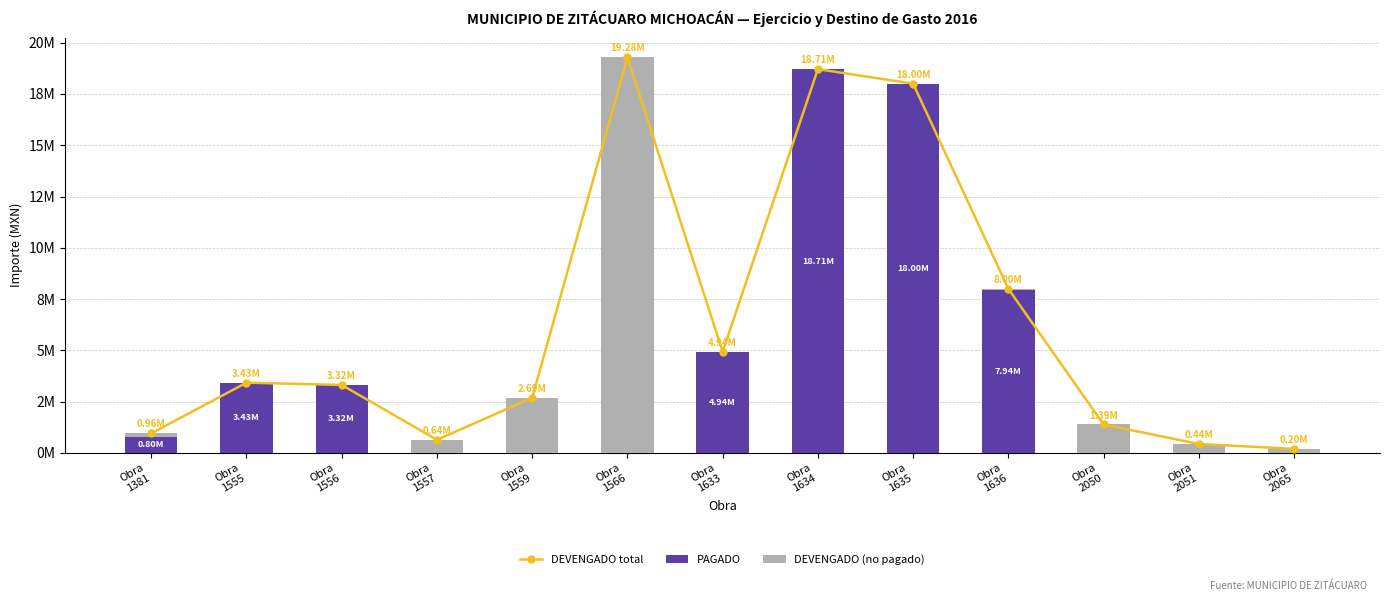

Reading left to right, extract all data points from this chart.

DEVENGADO total: 955287.8	3427422.1	3316227.6	641937.4	2690713.6	19281762.1	4935316.0	18708540.8	18000000.0	8000000.0	1388824.2	439482.5	200000.0
PAGADO: 802241.9	3427422.1	3316227.6	0.0	0.0	0.0	4935316.0	18708540.8	18000000.0	7938165.0	0.0	0.0	0.0
DEVENGADO (no pagado): 153045.9	0.0	0.0	641937.4	2690713.6	19281762.1	0.0	0.0	0.0	61835.0	1388824.2	439482.5	200000.0